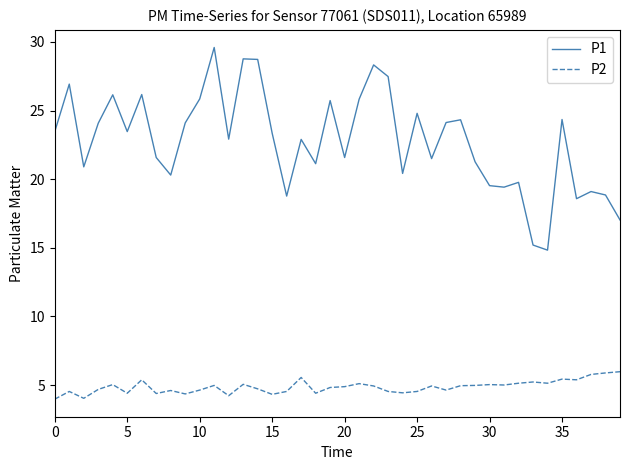

Rank the series by their maximum value, from lowest to highest.

P2, P1